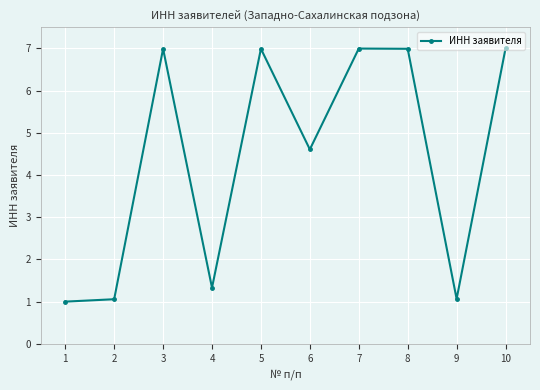

What is the greatest value displayed?

7.0